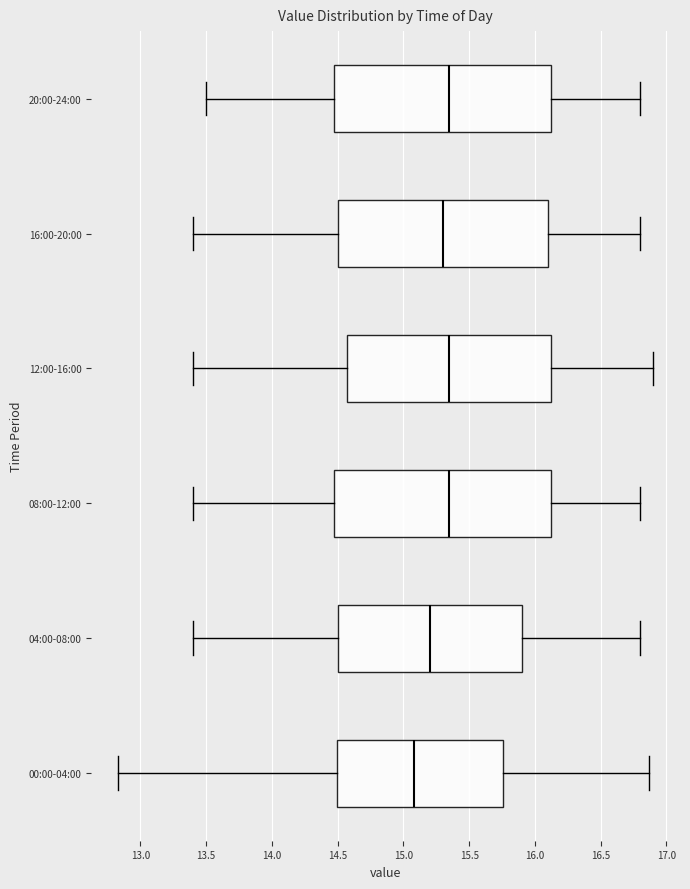

Reading bottom to top, transcribe this box plot: for each box, give where its median line is, the range the box spans, and where its two whiskers end, as read against the x-axis. The values are not printed on the chart, so give them approximately, as read against the axis.

00:00-04:00: median 15.10, box 14.50 to 15.75, whiskers 12.85 to 16.85
04:00-08:00: median 15.20, box 14.50 to 15.90, whiskers 13.40 to 16.80
08:00-12:00: median 15.35, box 14.50 to 16.15, whiskers 13.40 to 16.80
12:00-16:00: median 15.35, box 14.60 to 16.15, whiskers 13.40 to 16.90
16:00-20:00: median 15.30, box 14.50 to 16.10, whiskers 13.40 to 16.80
20:00-24:00: median 15.35, box 14.50 to 16.15, whiskers 13.50 to 16.80